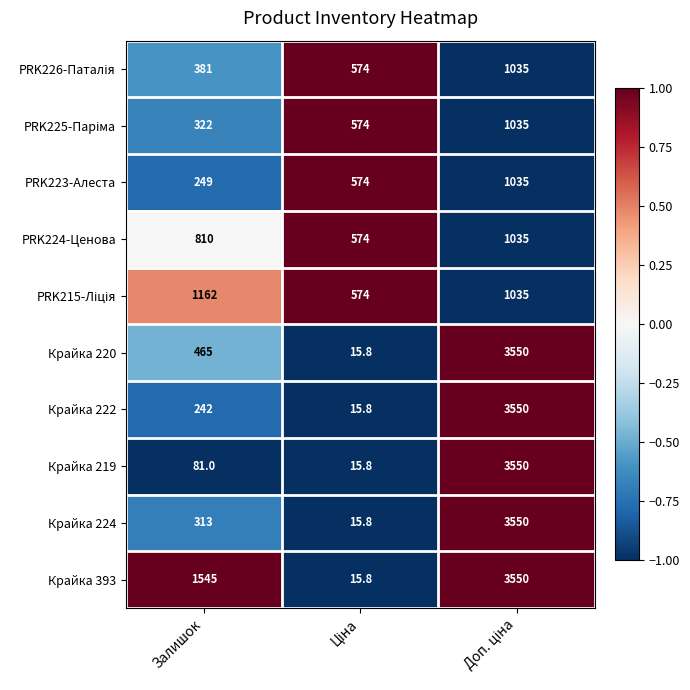

Which series has the largest total across all categories?

Крайка 393